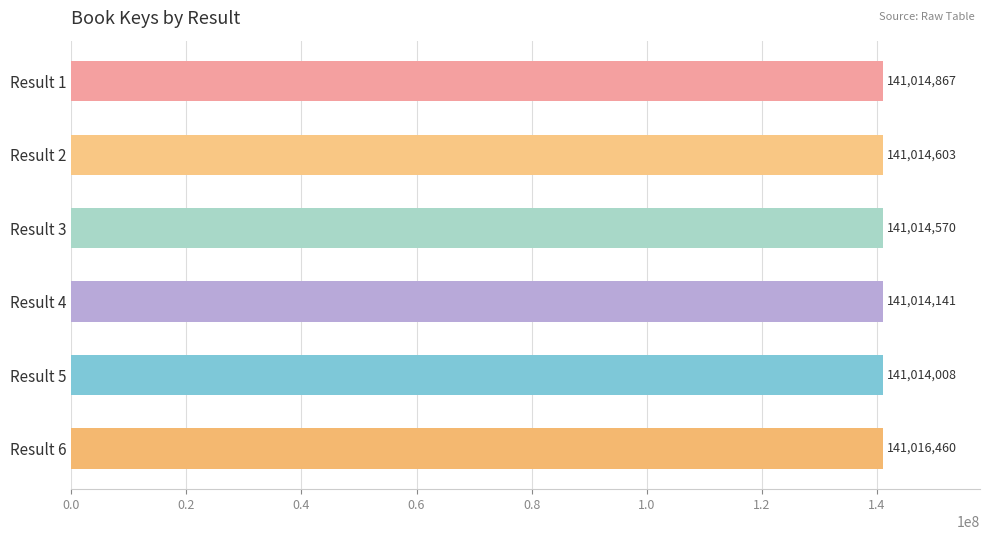

What is the value of the 1st bar from the top?

141014867